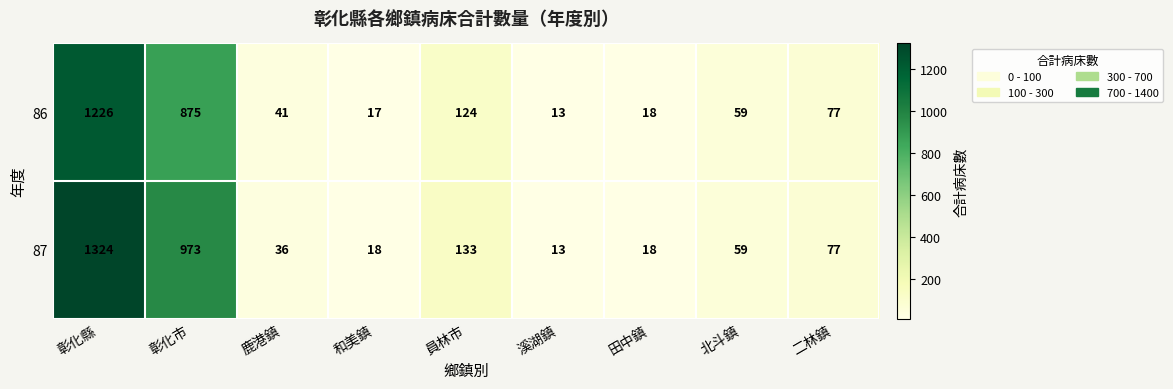

How many distinct data groups are displayed?

2